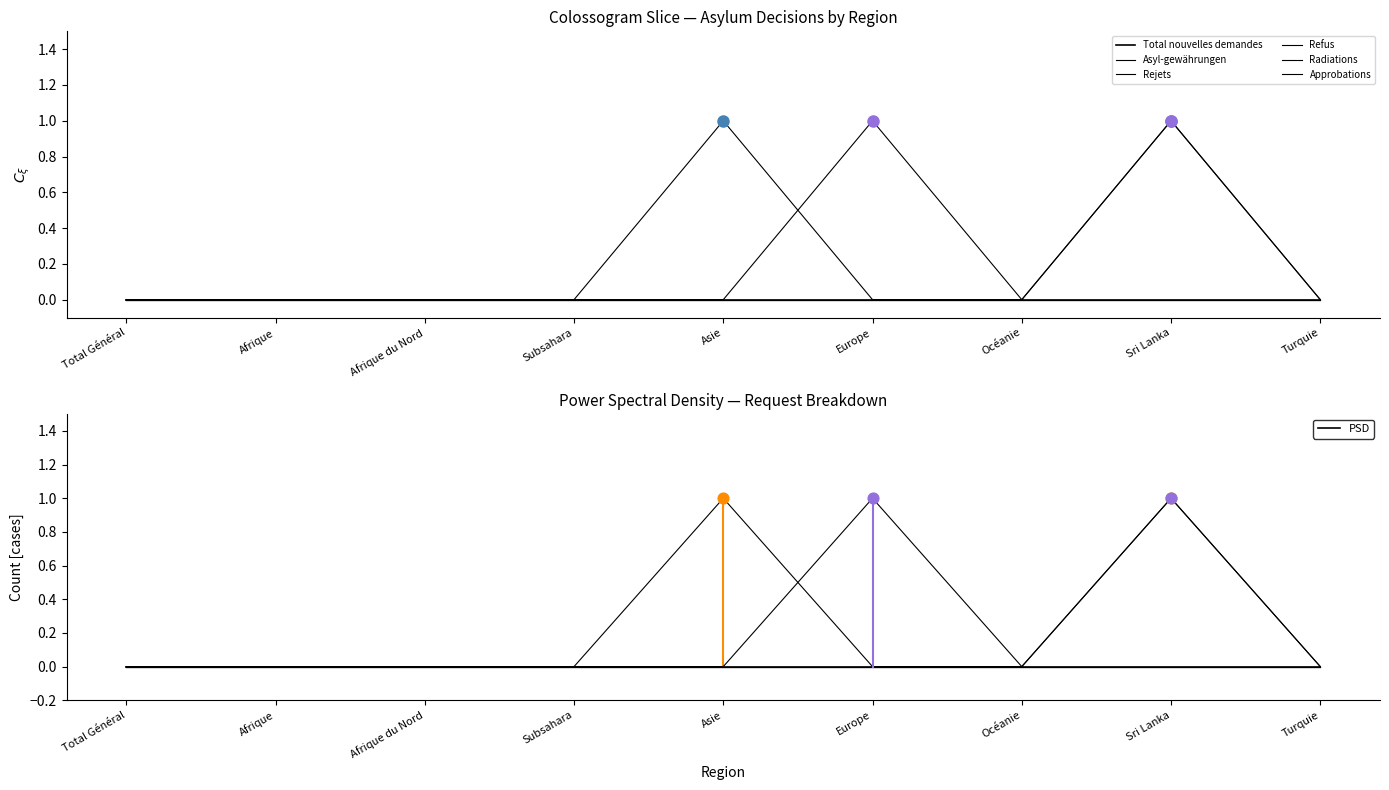

What are all the series names shown in the legend?

Total nouvelles demandes, Asyl-gewährungen, Rejets, Refus, Radiations, Approbations